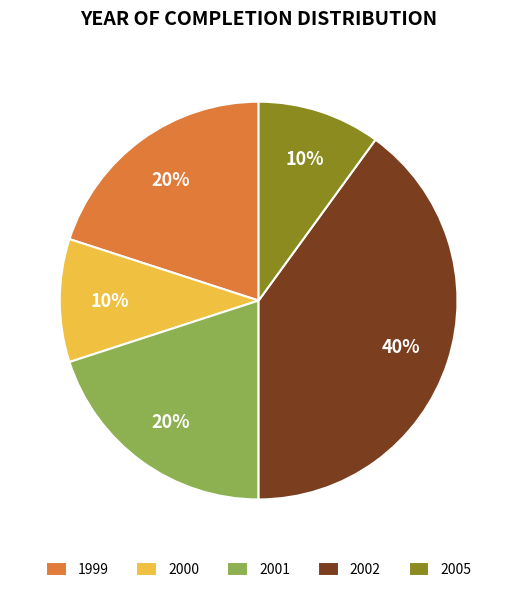

Is the sum of 1999 and 2002 greater than half?

Yes